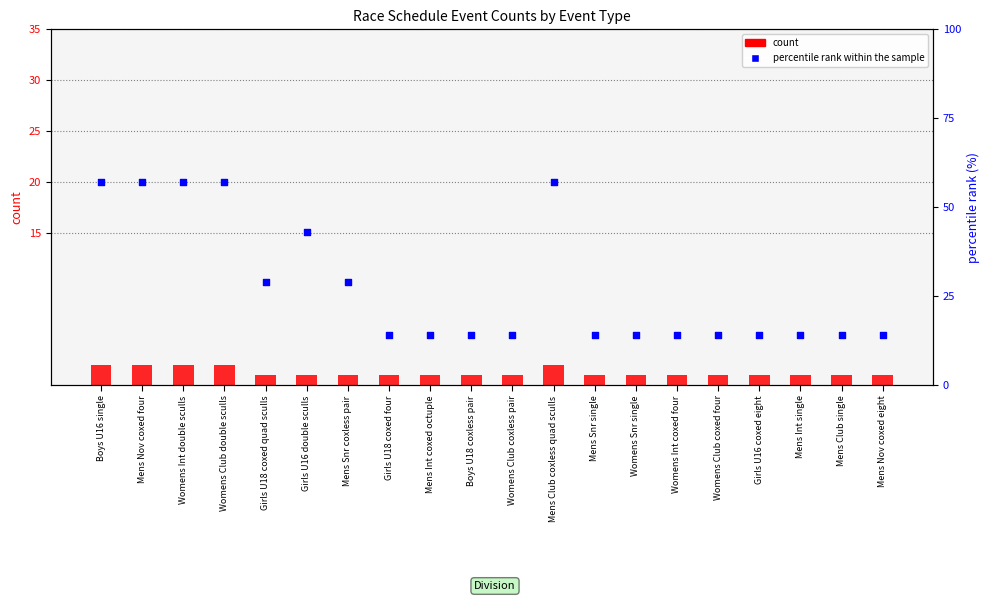

Which series has the largest Y range (max minus min)?

percentile rank within the sample